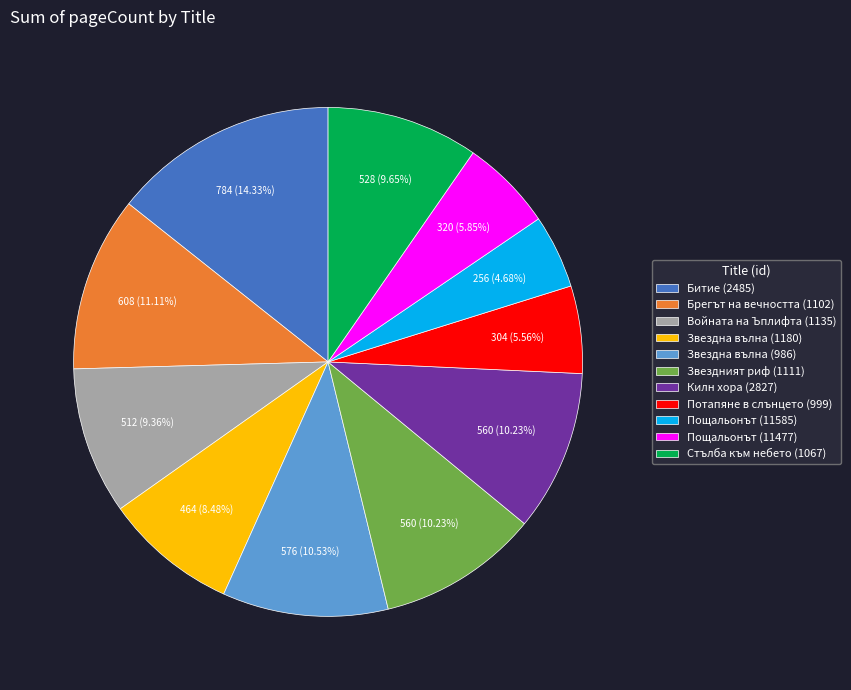

What percentage is NOT represented by Войната на Ъплифта (1135)?

90.6%